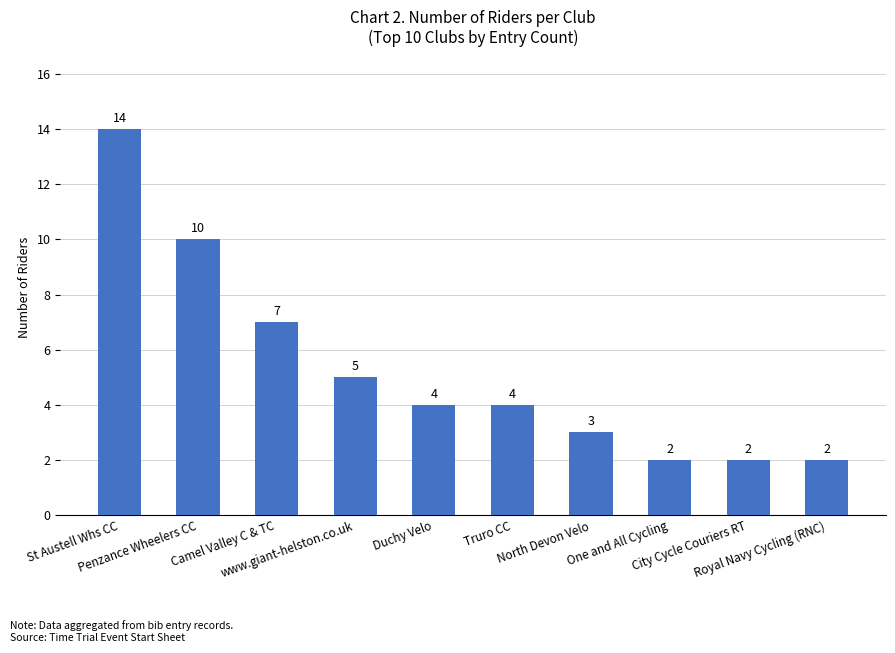

Between Camel Valley C & TC and Penzance Wheelers CC, which is larger?

Penzance Wheelers CC